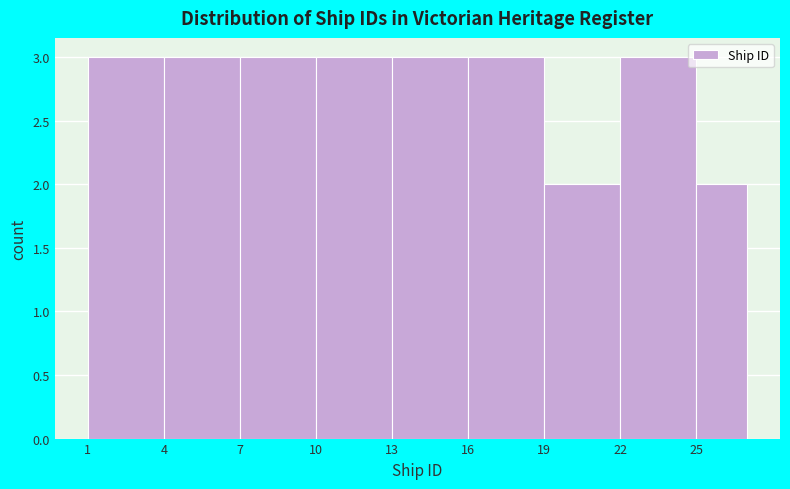

How tall is the bar that spans 19 to 22 on the x-axis? The values are not printed on the chart, so give them approximately, as read against the axis.

2